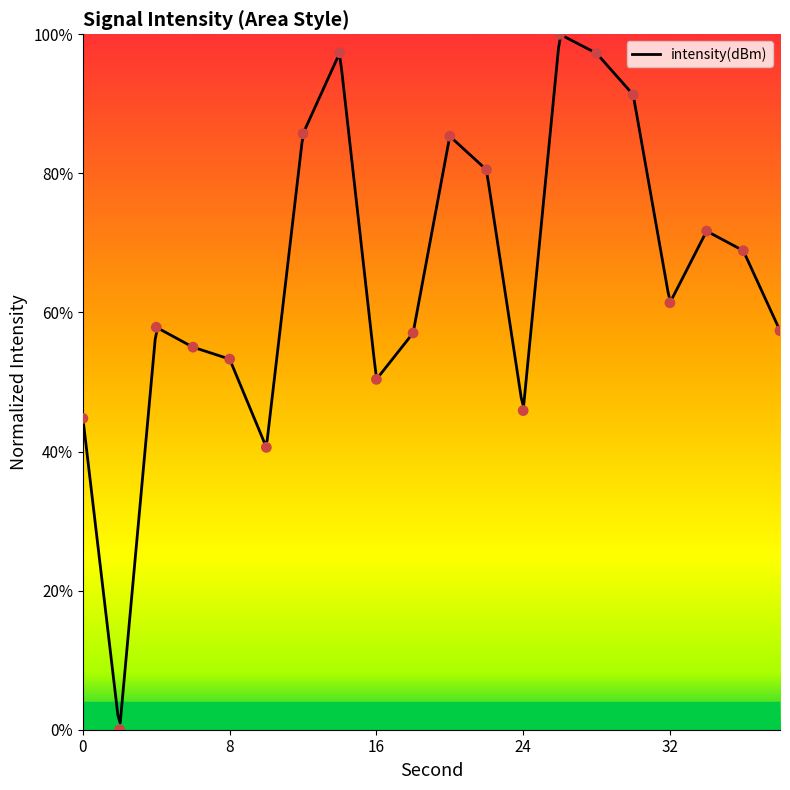

What is the change in value from 0 to 16?

+5.6